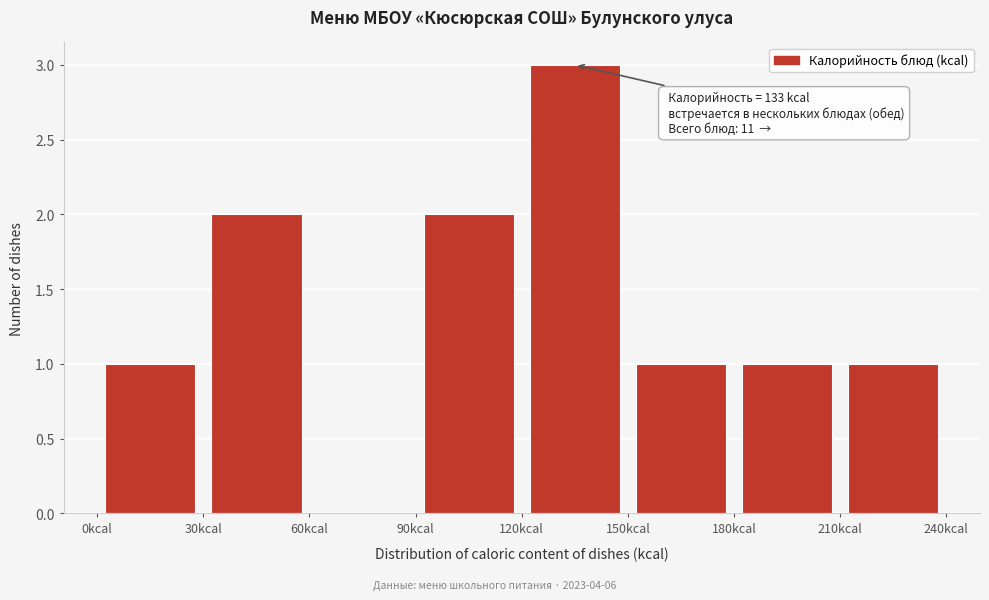

Which range on the x-axis has the tallest bar?

120 to 150